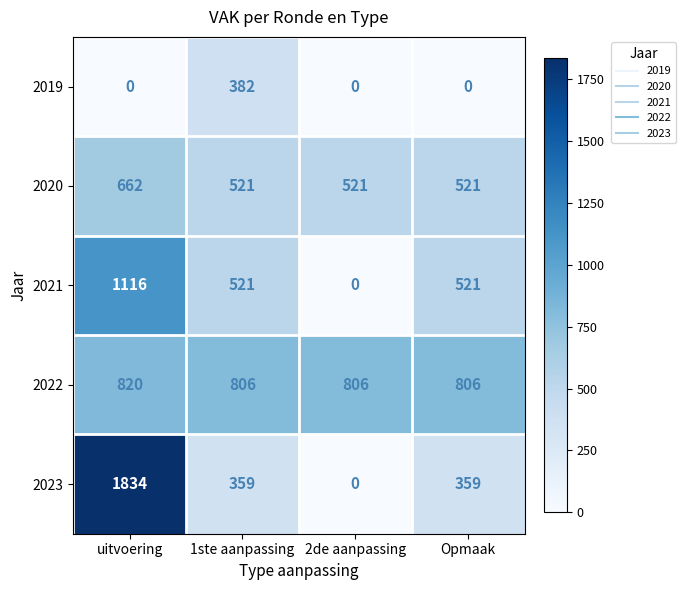

What is the difference between the maximum and minimum values in the 2022 series?

14